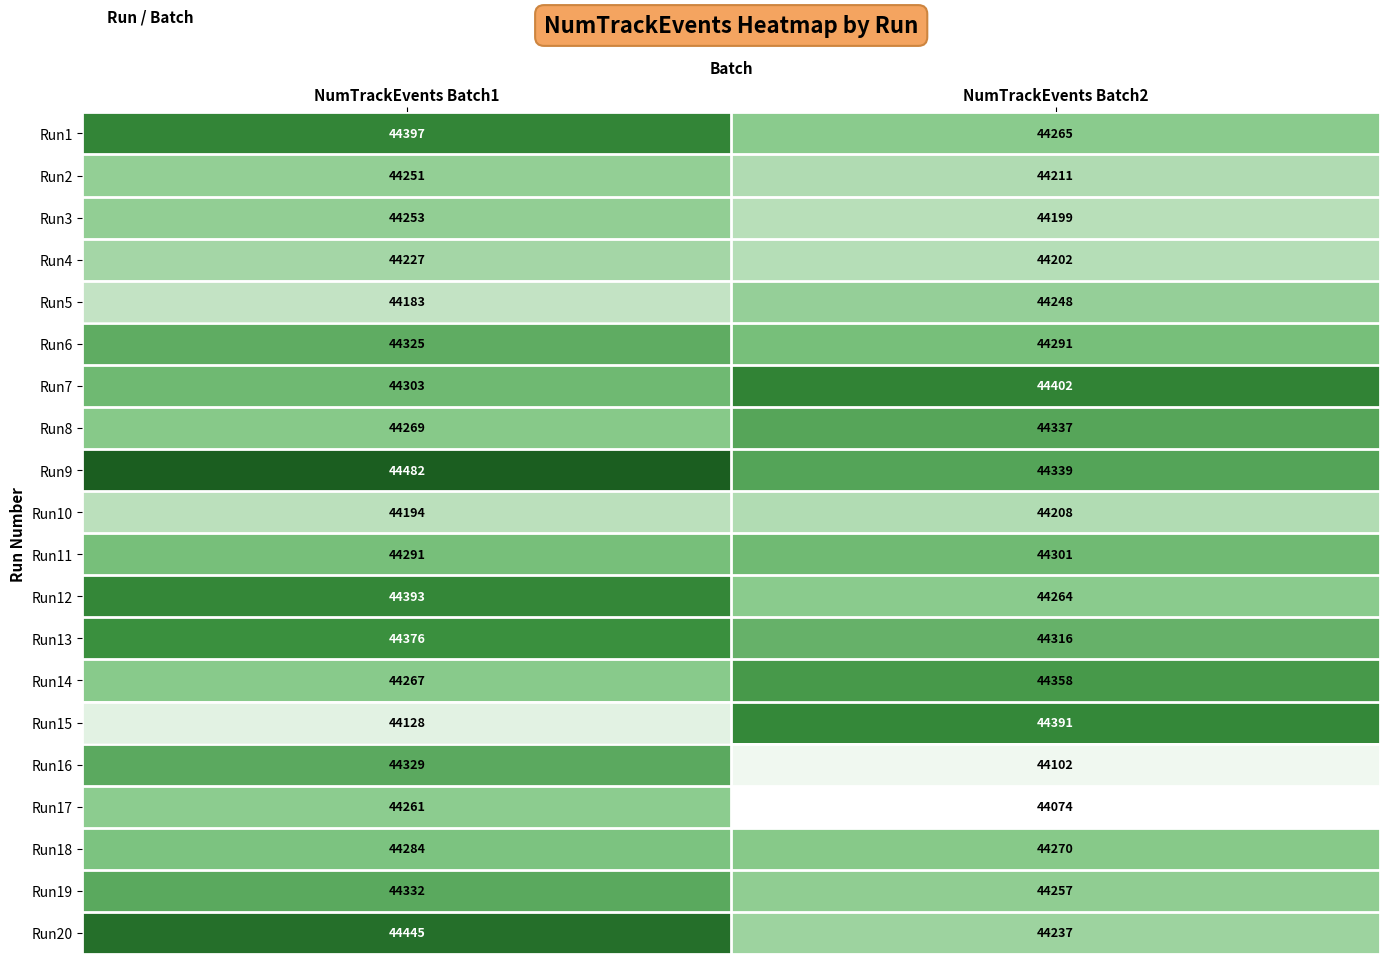

Which series has the widest spread of values?

Run15